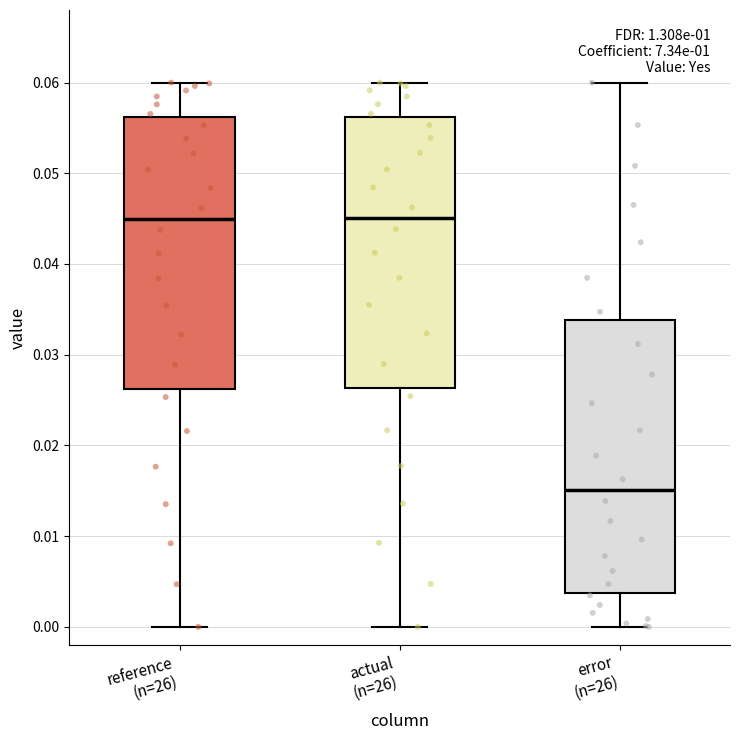

Reading left to right, transcribe this box plot: for each box, give where its median line is, the range the box spans, and where its two whiskers end, as read against the y-axis. The values are not printed on the chart, so give them approximately, as read against the axis.

reference (n=26): median 0.045, box 0.026 to 0.056, whiskers 0.000 to 0.060
actual (n=26): median 0.045, box 0.026 to 0.056, whiskers 0.000 to 0.060
error (n=26): median 0.015, box 0.004 to 0.034, whiskers 0.000 to 0.060